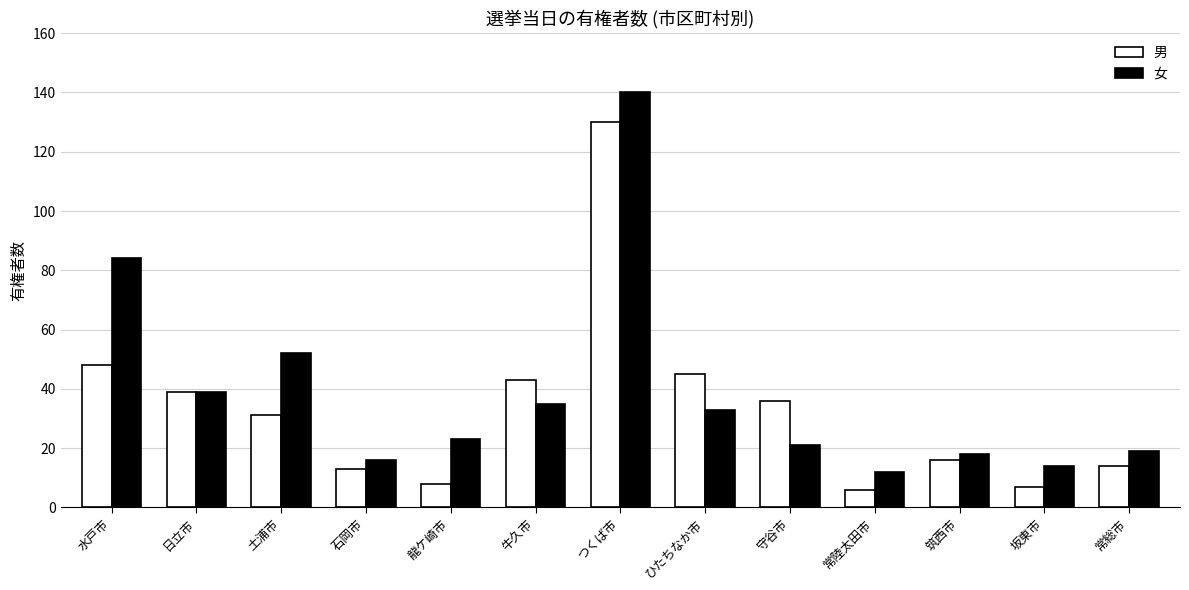

At which category is the sum across all series the highest?

つくば市